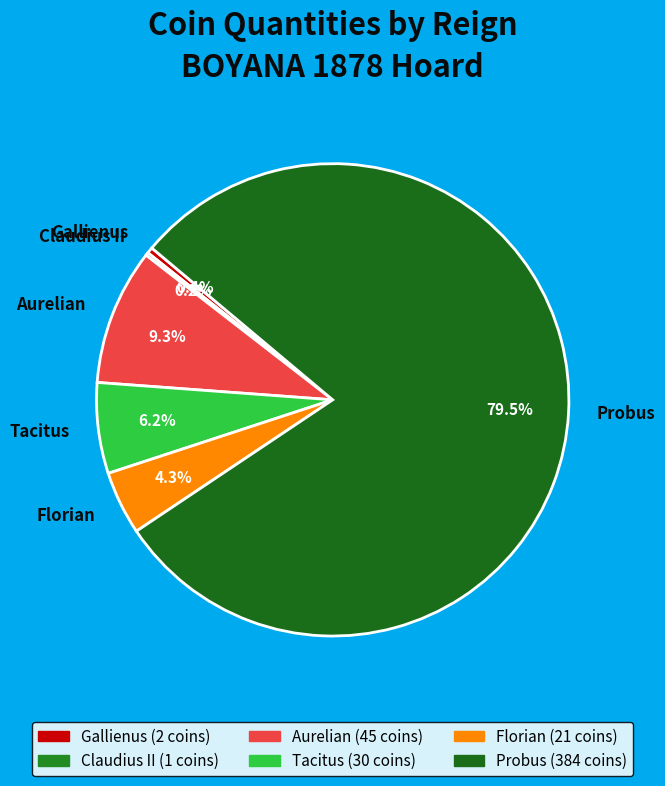

Do Tacitus and Aurelian together represent more than half of the pie?

No